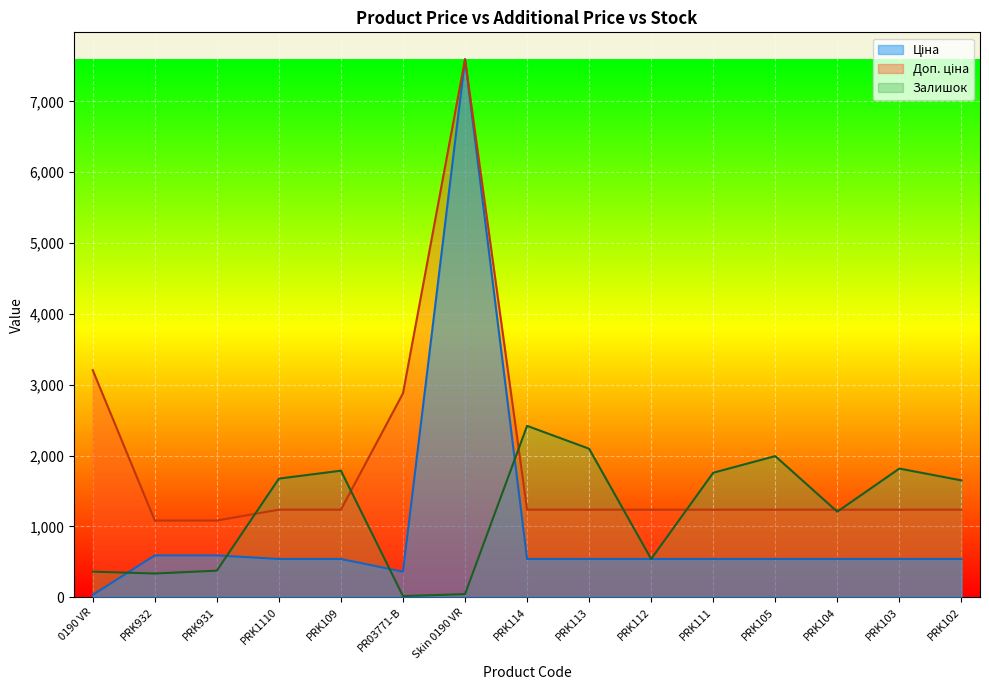

Count the number of categories in the chart.

15